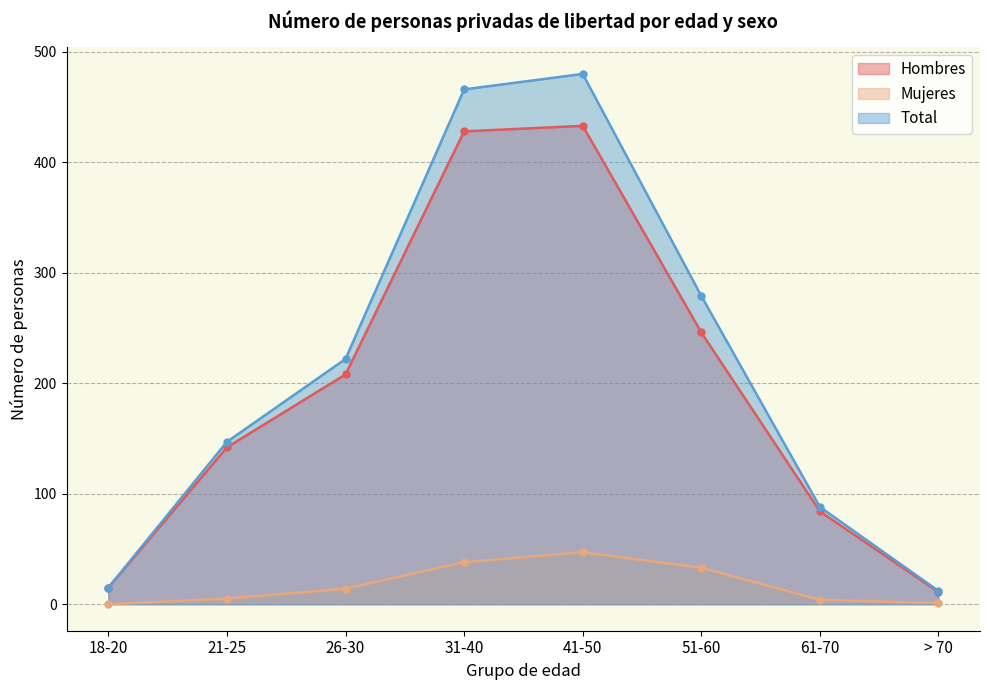

True or false: Hombres has a value of 11 at > 70.

True